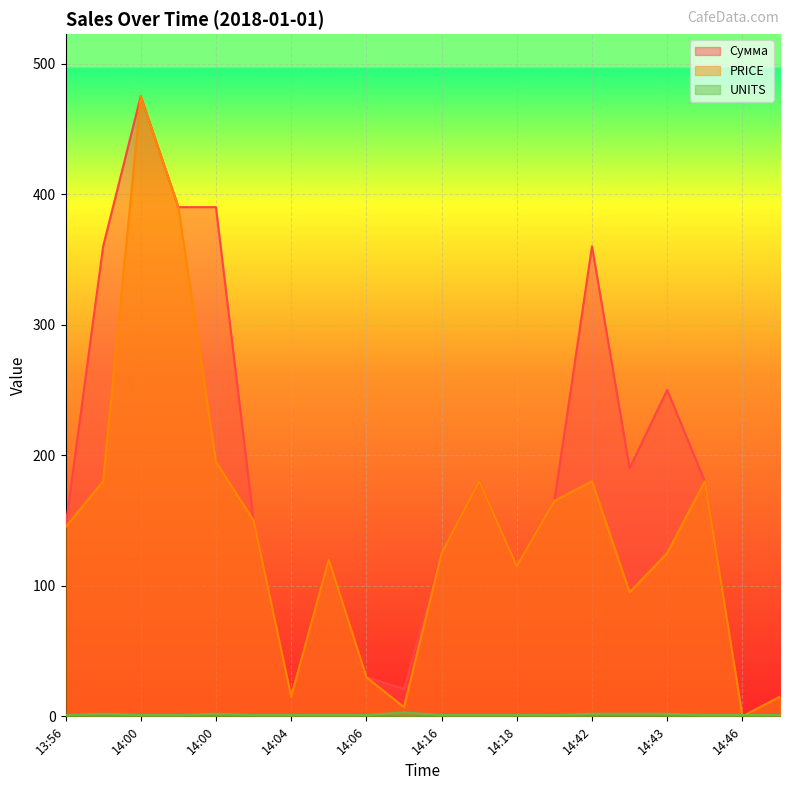

What is the difference between the highest and lowest values at 14:42?

358